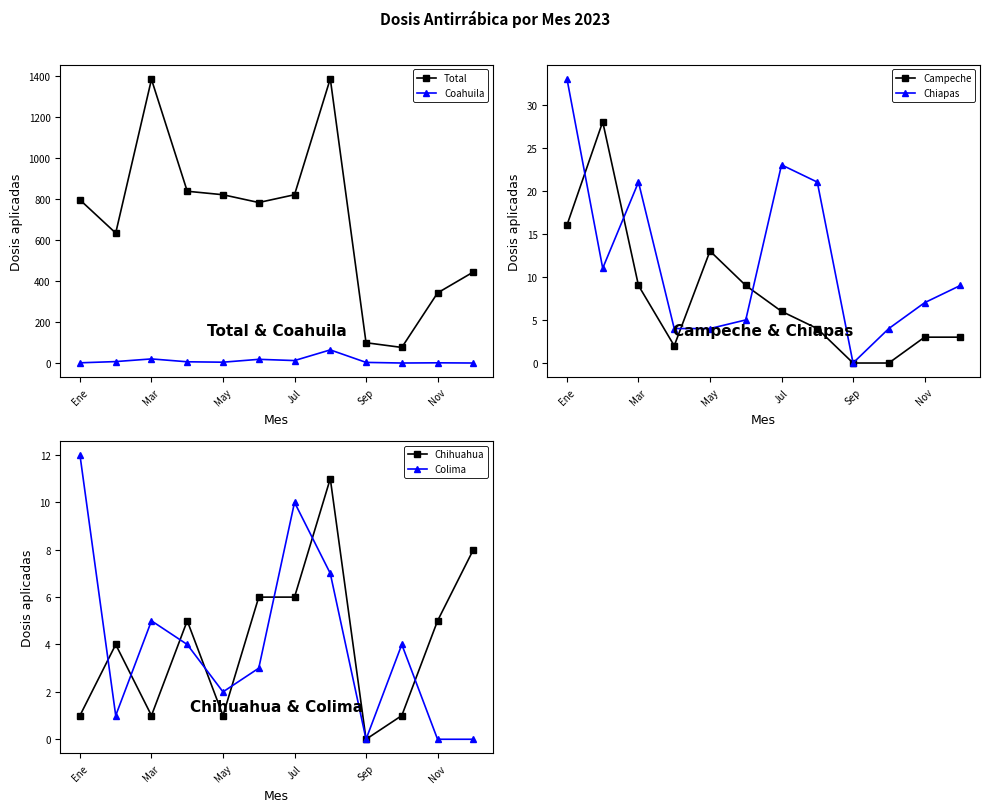

True or false: Coahuila and Total cross at least once.

False